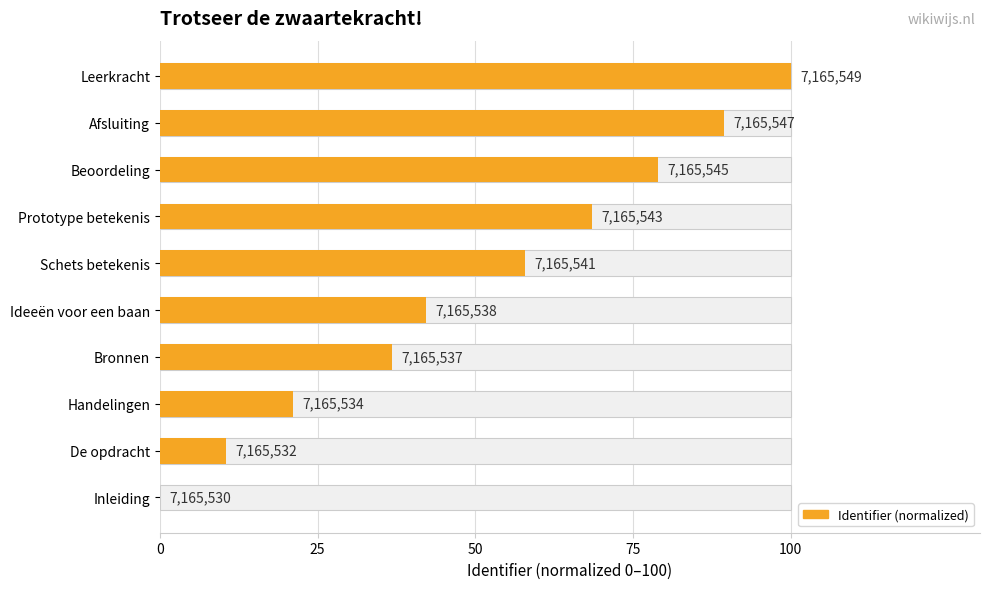

Reading right to left, list all the values displayed in this chart.

100.0	89.5	78.9	68.4	57.9	42.1	36.8	21.1	10.5	0.0